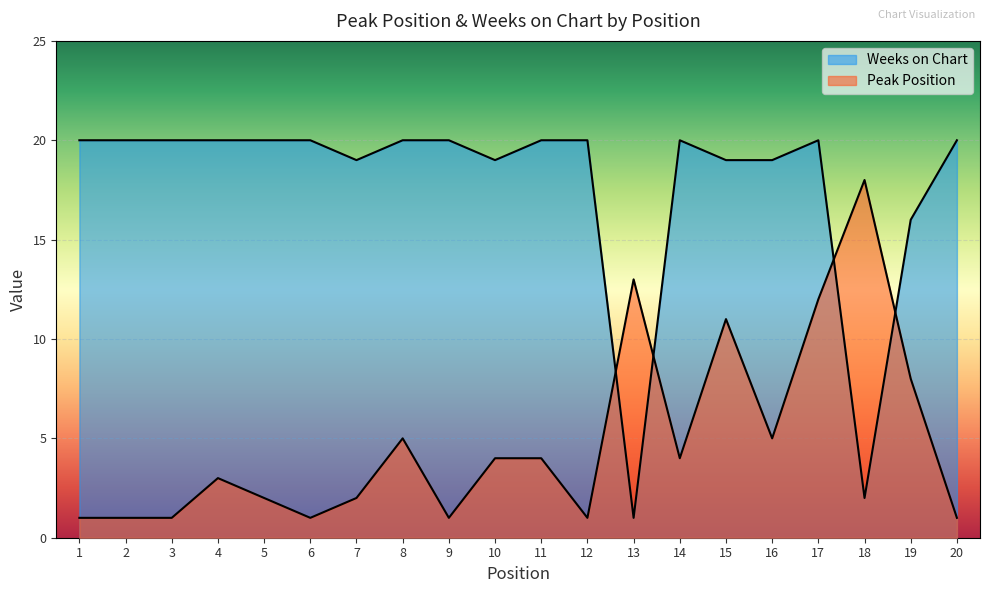

Is it true that Weeks on Chart equals 1 at 13?

False